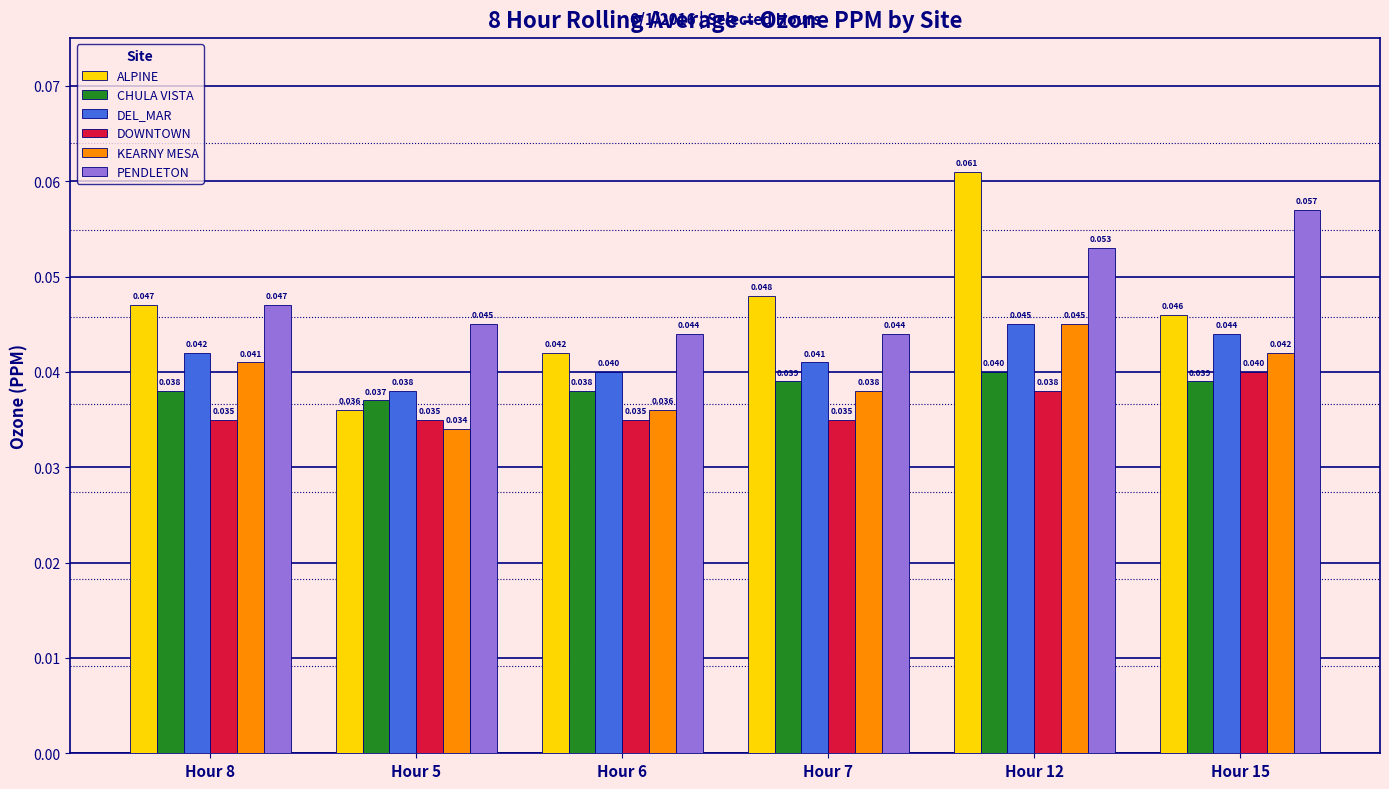

Which series has the largest range (max minus min)?

ALPINE